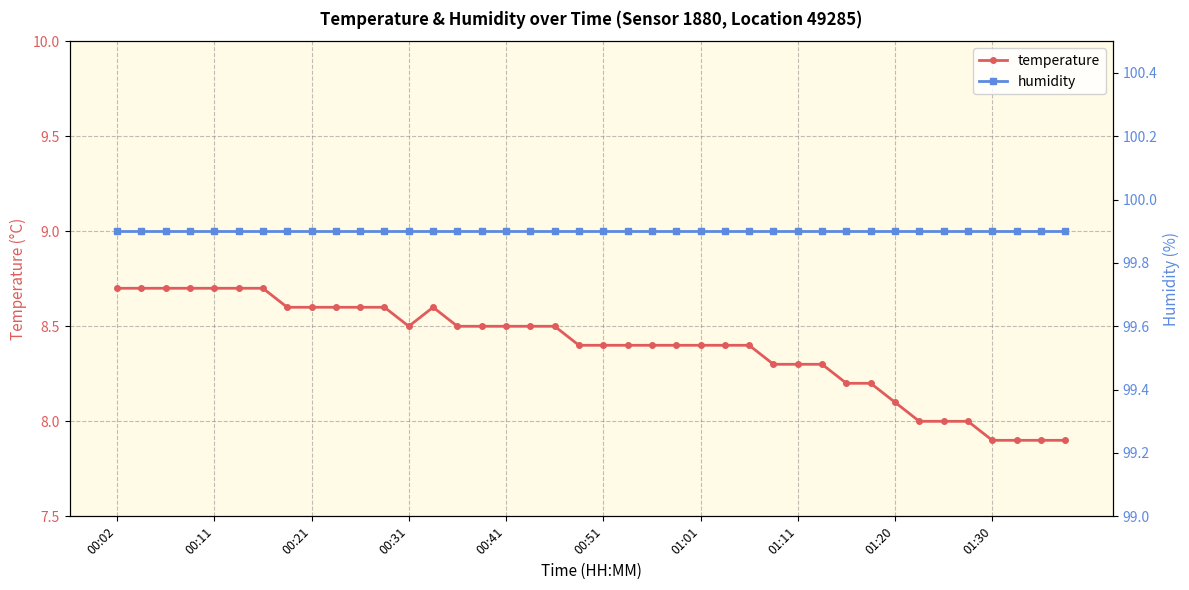

At 33, list the series in order from smallest to largest.

temperature, humidity